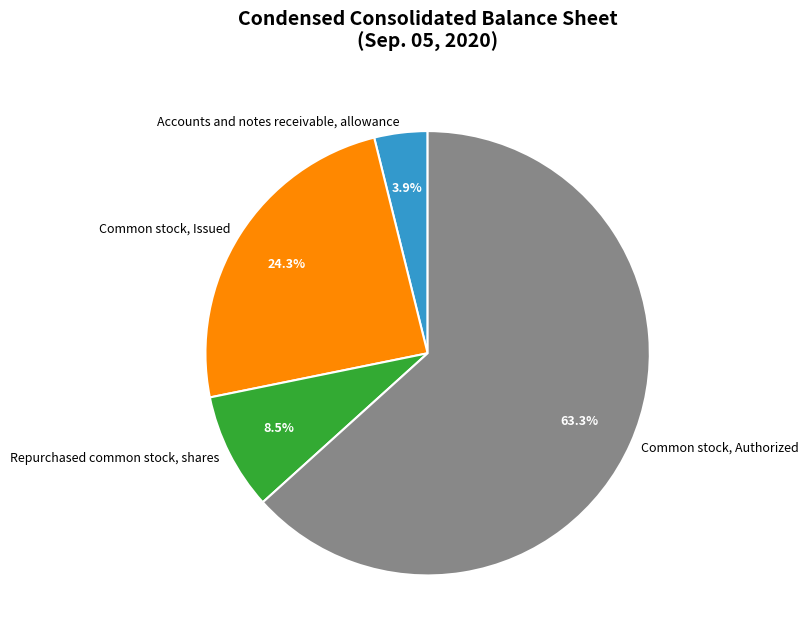

How many segments does this pie chart have?

4